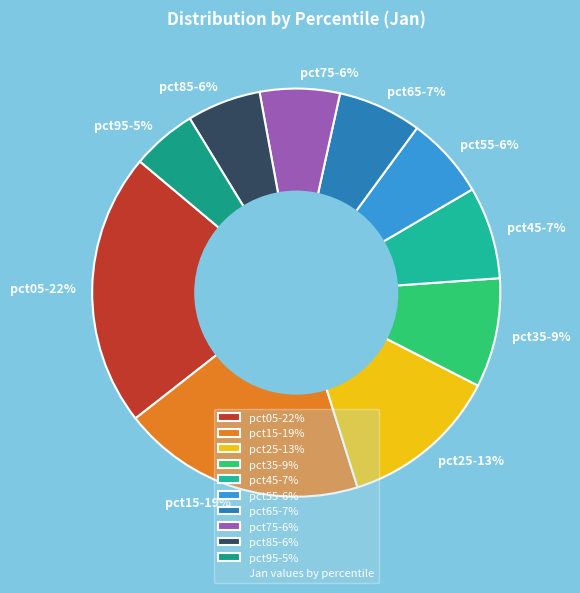

To the nearest percent, what is the average slice percentage?

10%